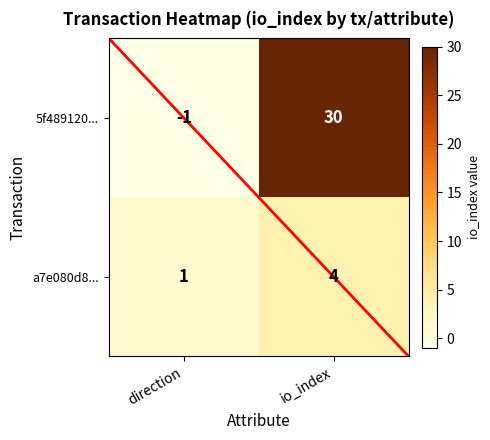

What is the total value across all series at io_index?

34